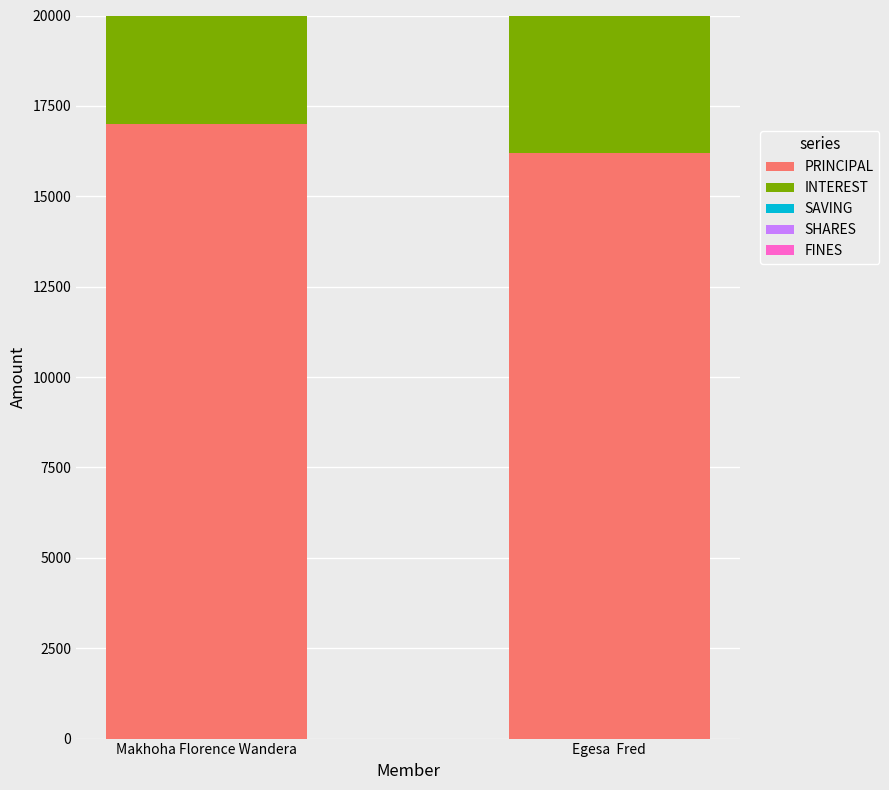

Which category has the highest value in the PRINCIPAL series?

Makhoha Florence Wandera